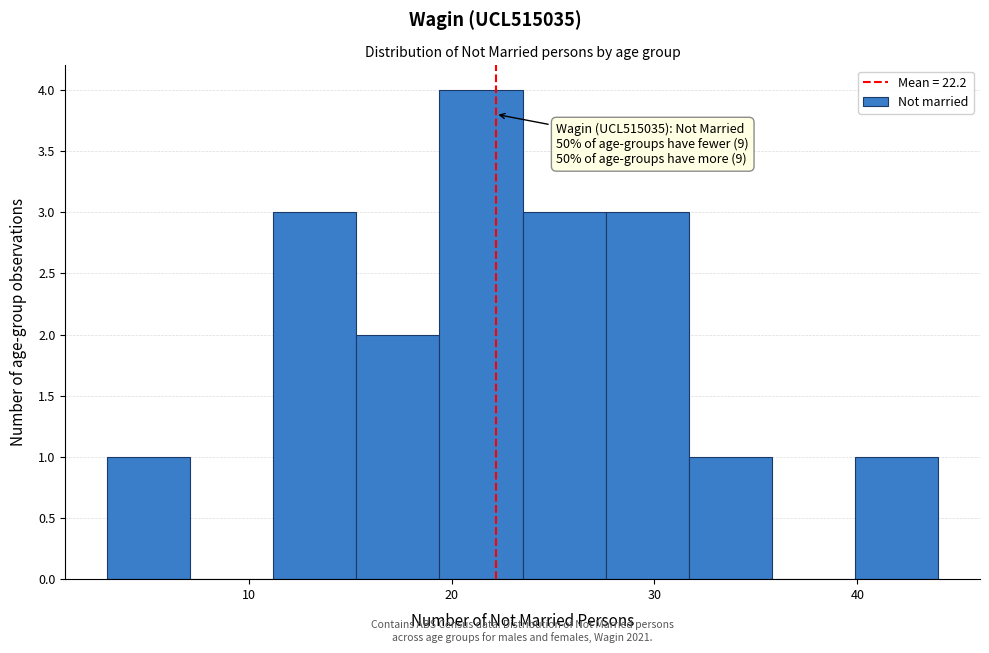

Over which range of the x-axis is the bar tallest?

19.4 to 23.5